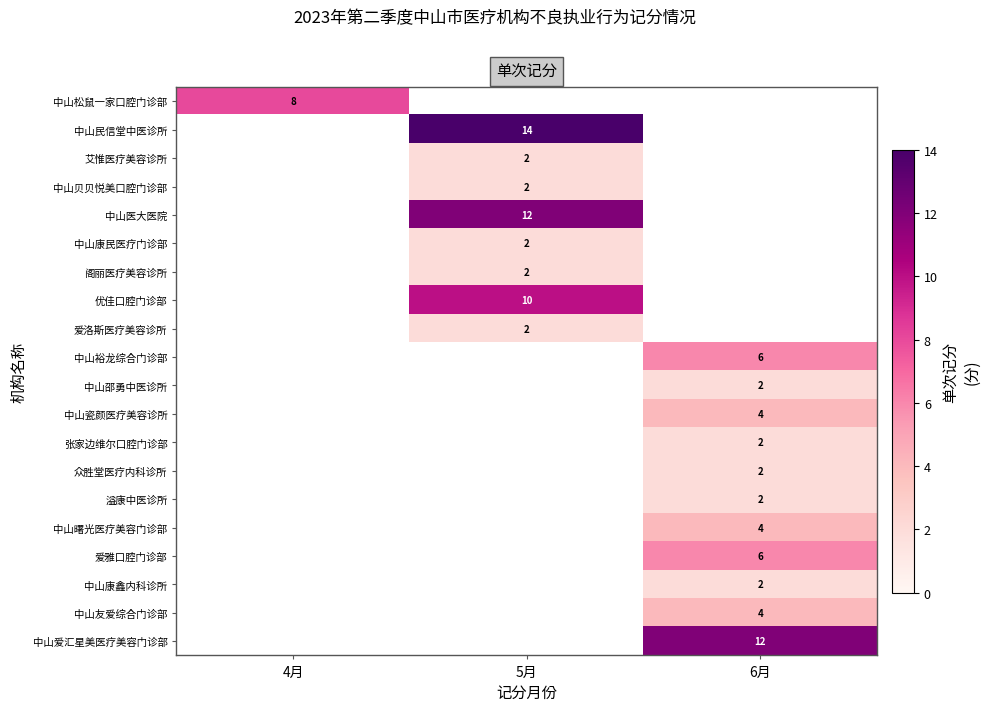

How many data points does each series have?

3